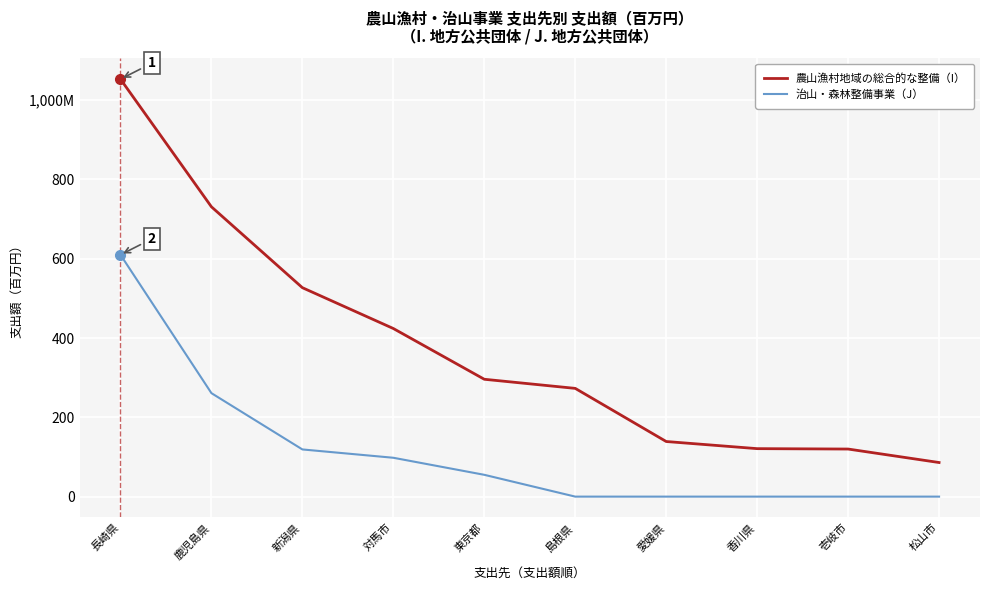

What are all the series names shown in the legend?

農山漁村地域の総合的な整備（I）, 治山・森林整備事業（J）